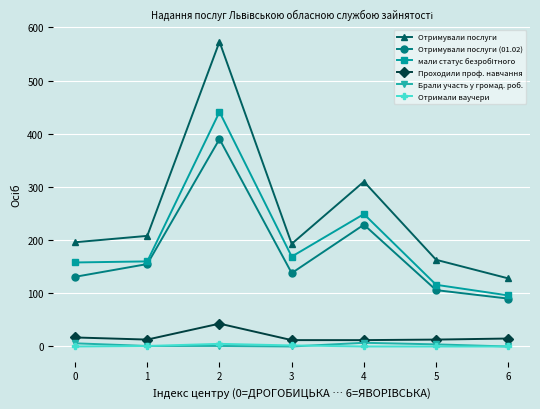

What is the maximum value for Отримували послуги (01.02)?

390